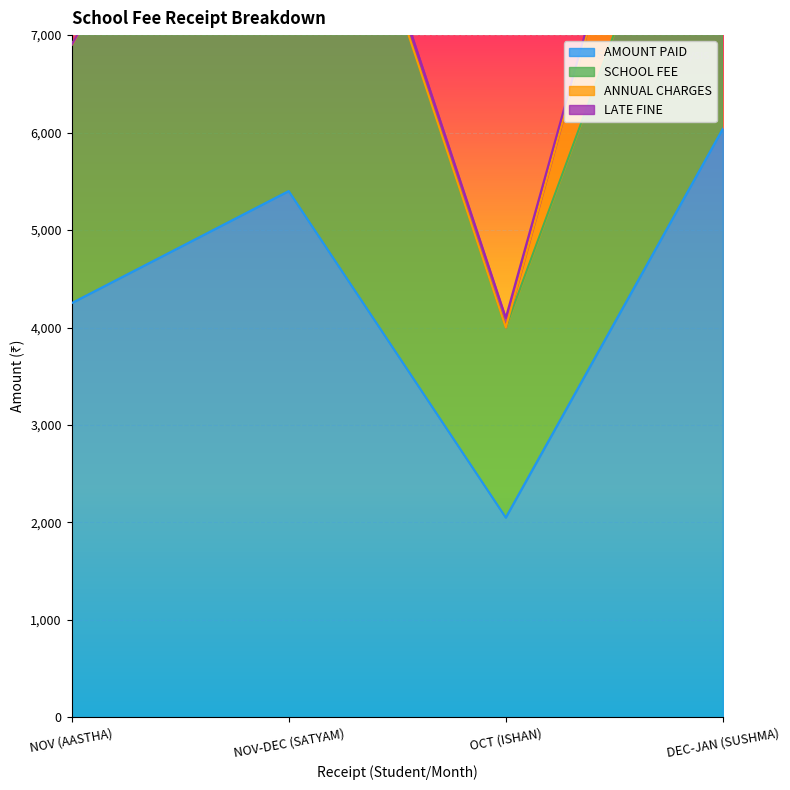

What is the difference between the maximum and minimum values in the SCHOOL FEE series?

3350